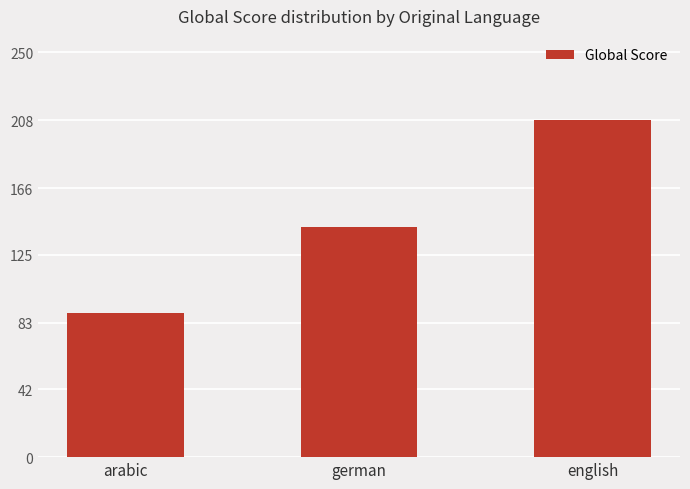

What is the change in value from arabic to english?

+119